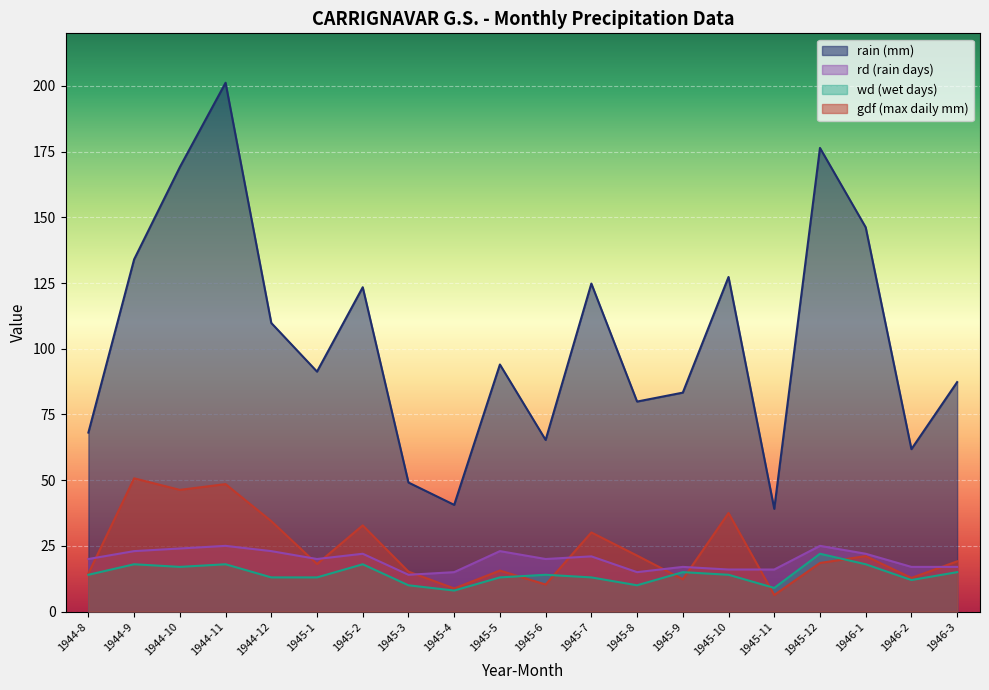

What is the difference between the rain values at 1945-4 and 1946-1?

105.6